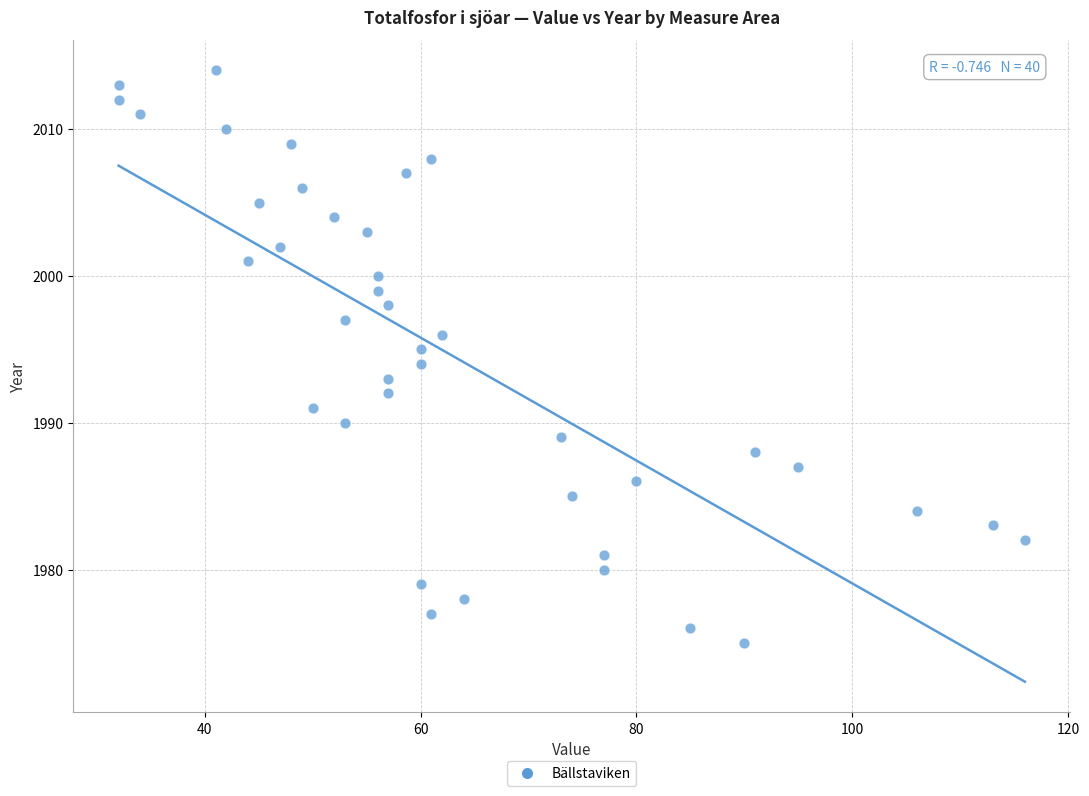

What is the range of Y values (max minus min)?

39